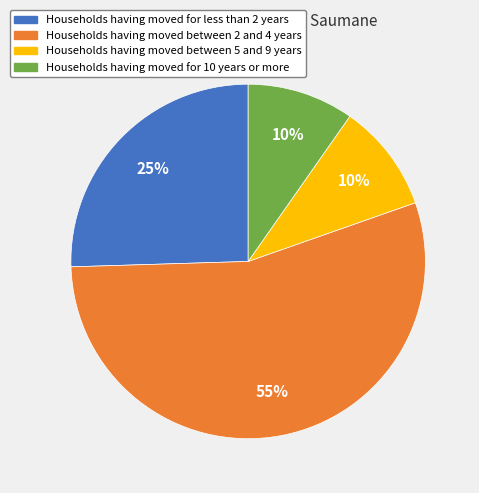

To the nearest percent, what is the difference between the largest and smallest slice percentages?

45%